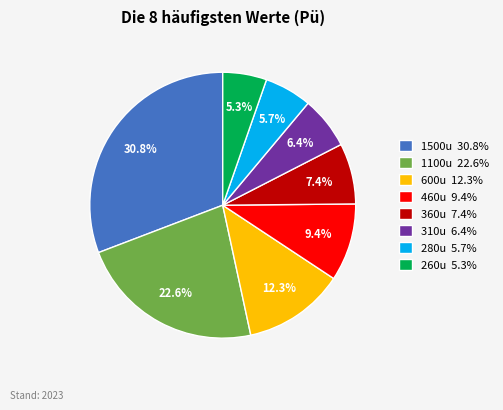

Which category has the biggest portion of the pie?

1500u 30.8%